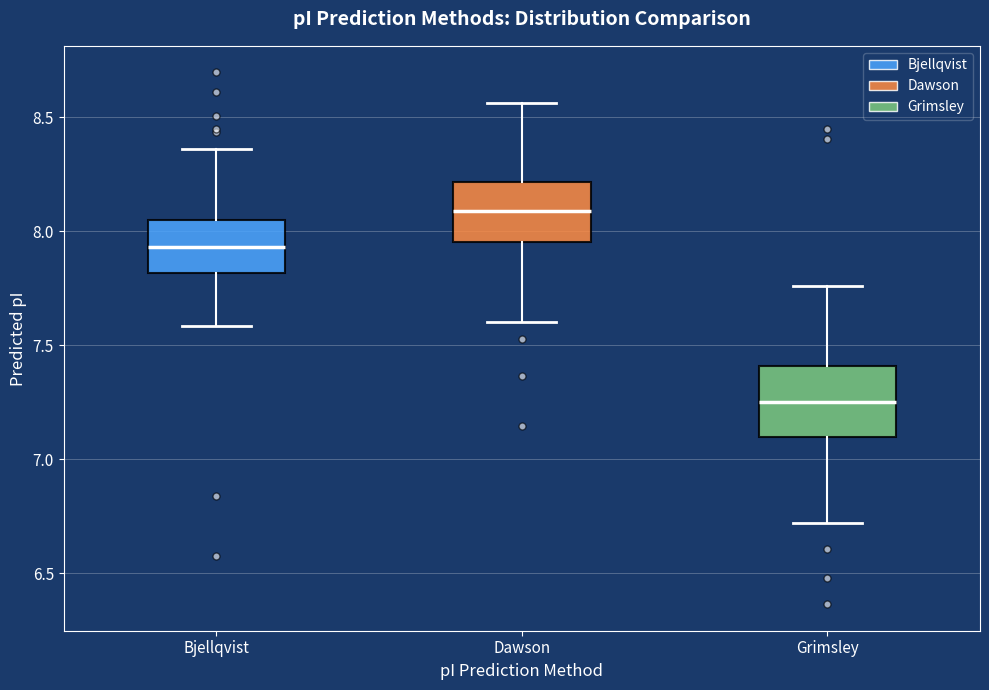

Which box's median line is the lowest?

Grimsley